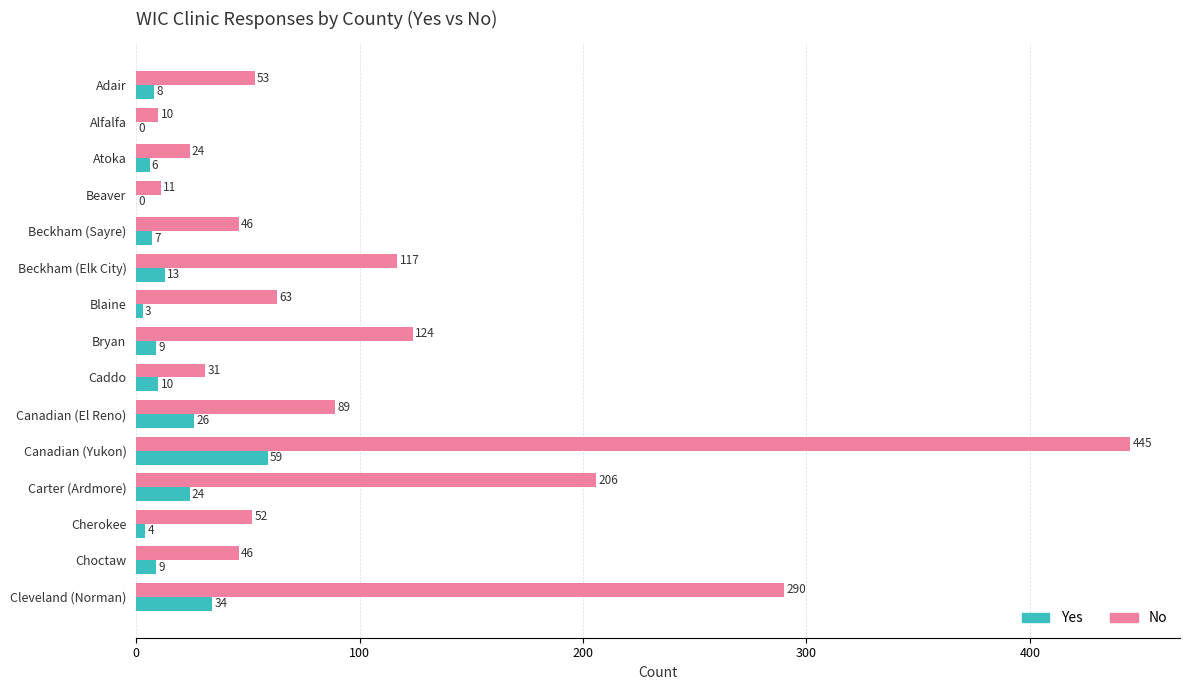

Read the Yes value at Choctaw, to the nearest 10.

10